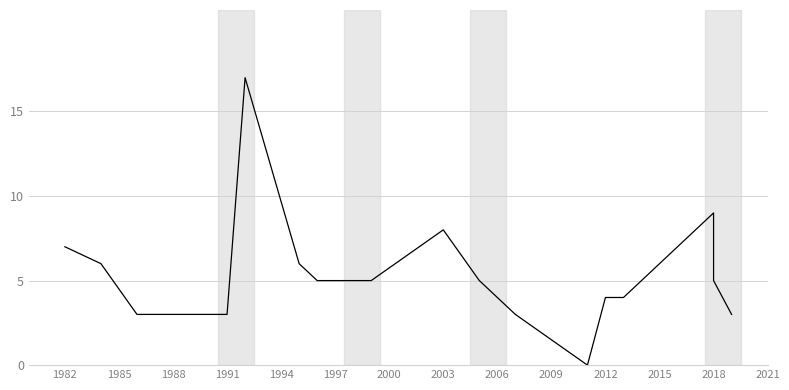

What is the maximum value shown in the chart?

17